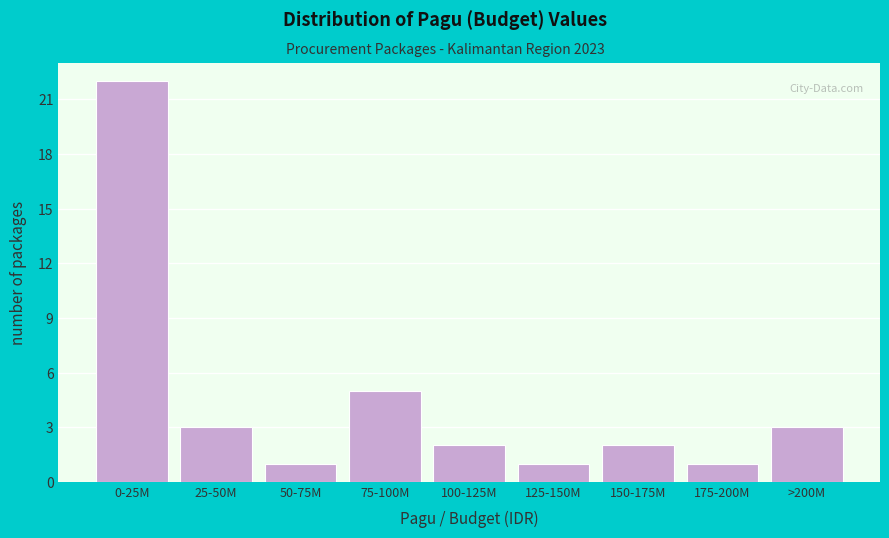

Reading left to right, list all the values displayed in this chart.

22	3	1	5	2	1	2	1	3